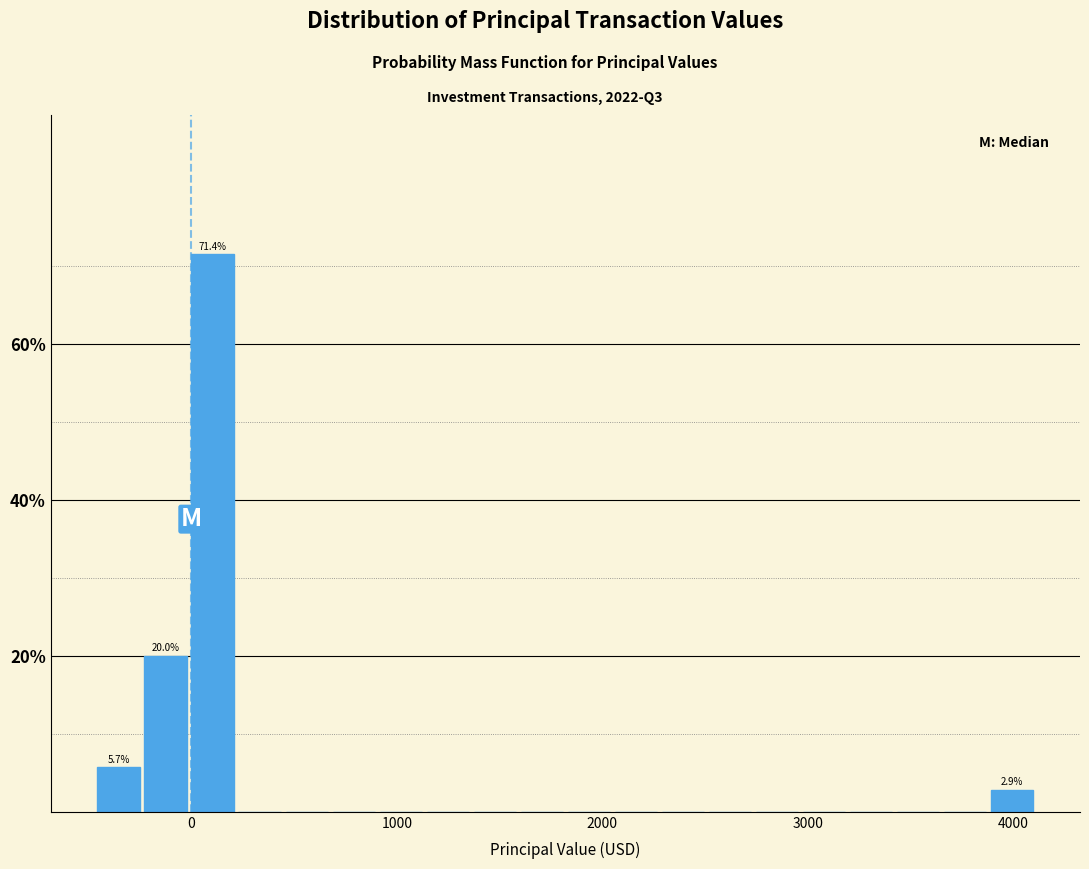

Read against the x-axis, roughly where is the centre of the tallest bar?

100